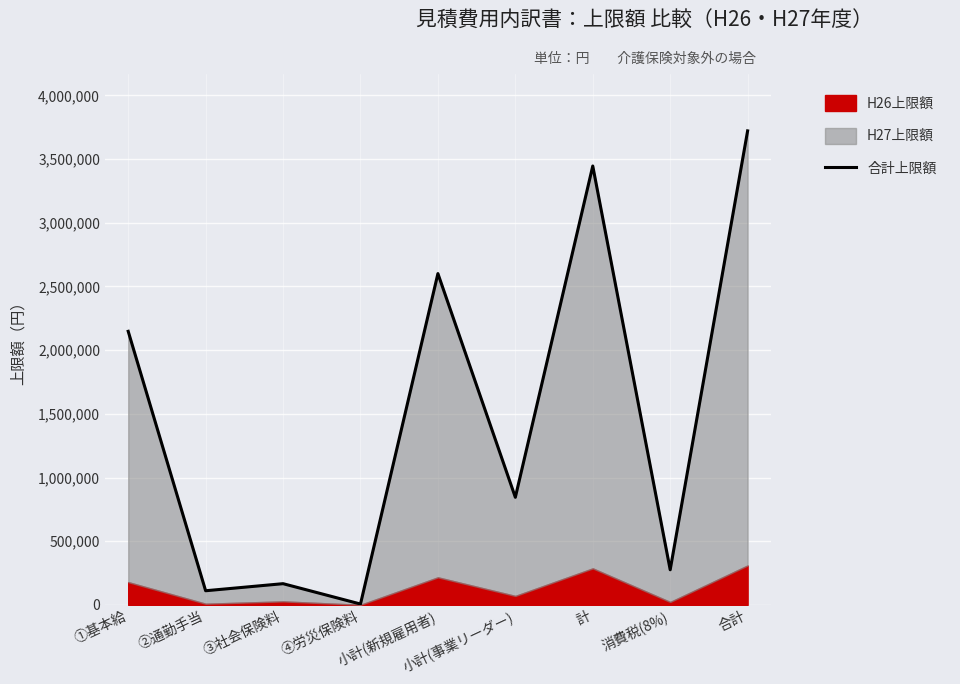

Rank the categories by value from highest to lowest.

合計, 計, 小計(新規雇用者), ①基本給, 小計(事業リーダー), 消費税(8%), ③社会保険料, ②通勤手当, ④労災保険料